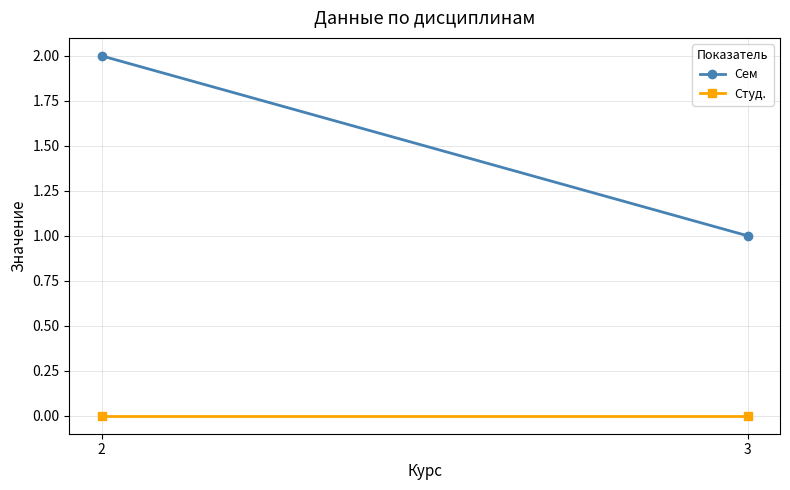

What is the total value across all series at 3?

1